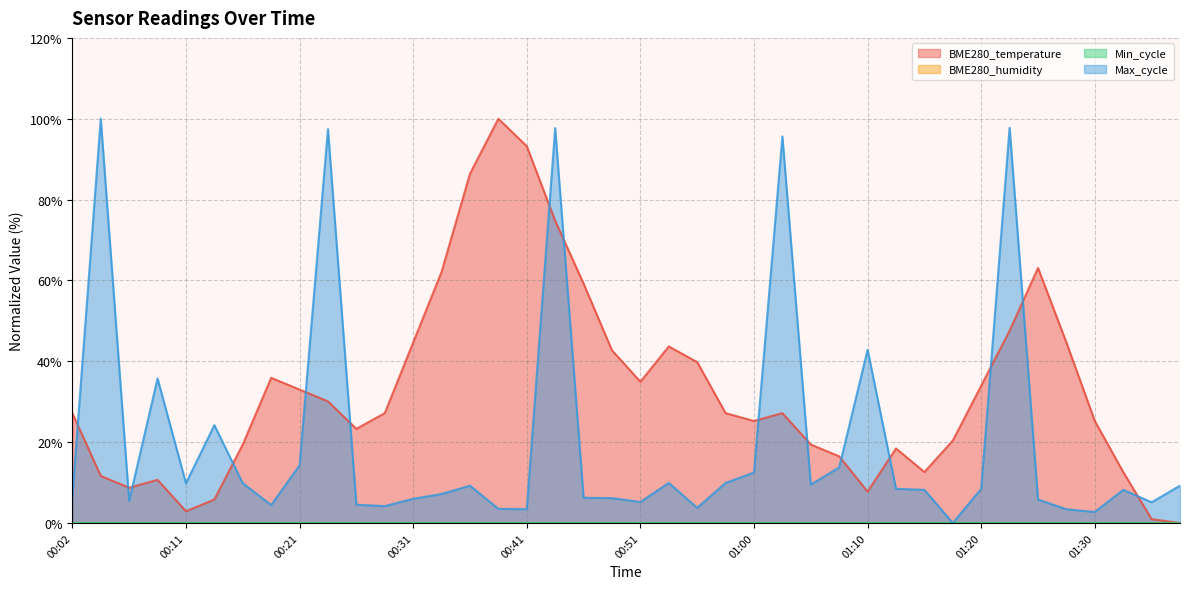

How many lines are shown in the chart?

4